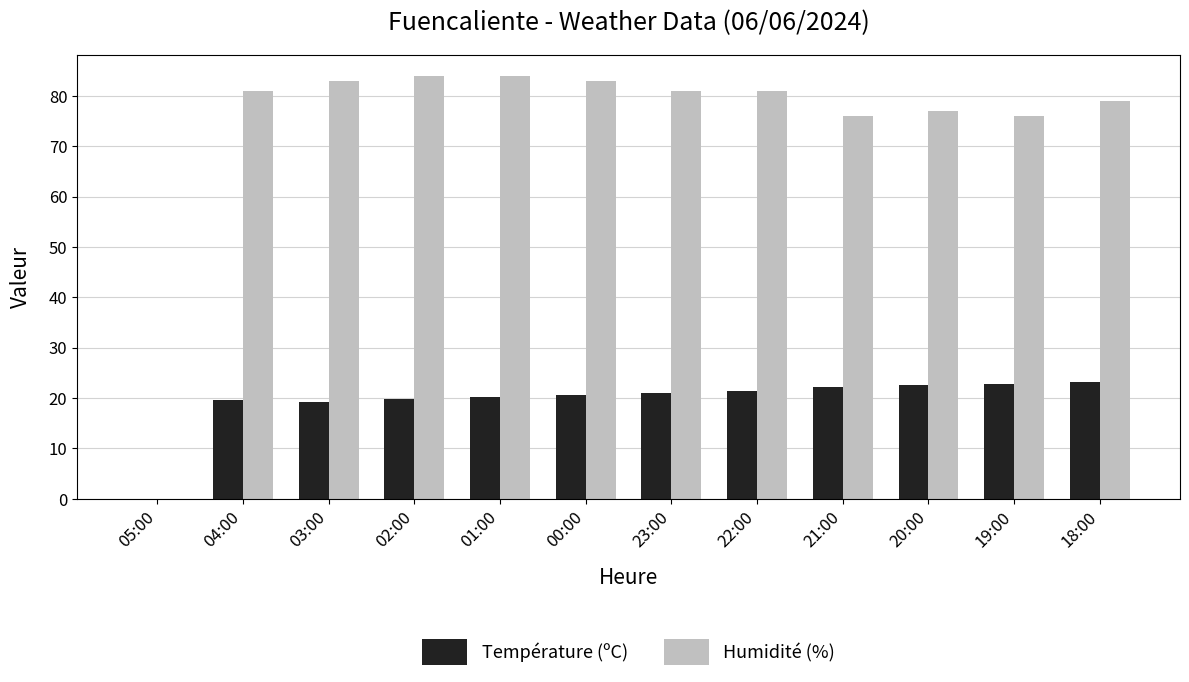

The value of Température (ºC) at 01:00 is 20.1. True or false?

True